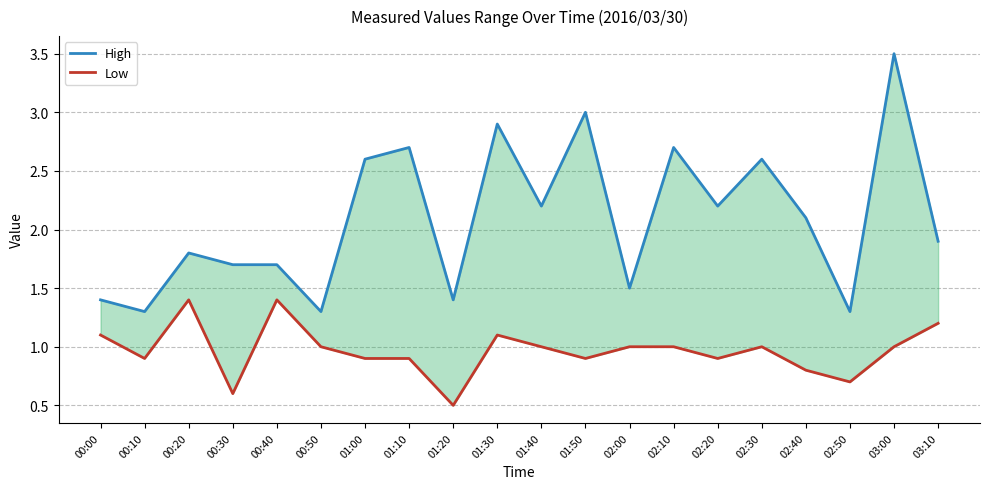

What position from the left is 03:00?

19